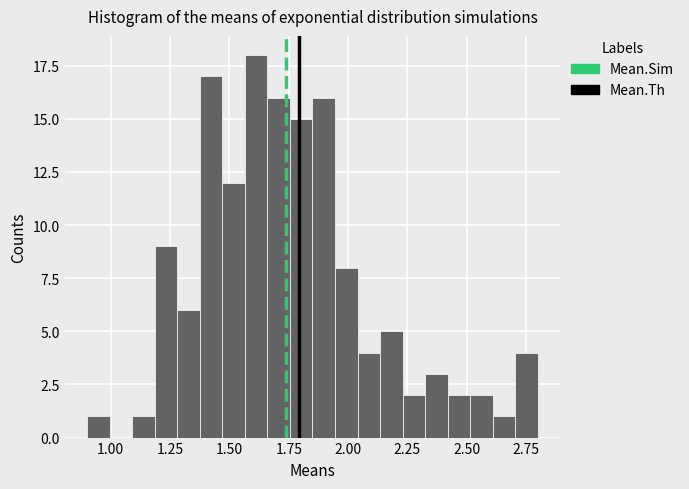

Read against the x-axis, roughly where is the centre of the tallest bar?

1.60